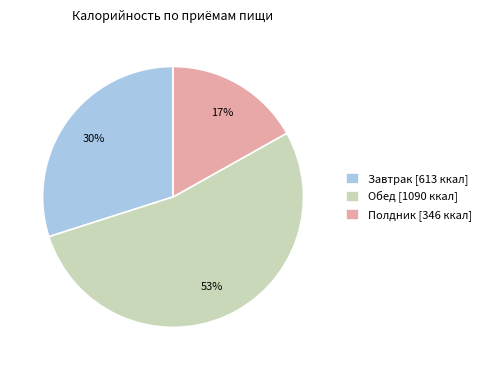

Which has a higher value, Обед [1090 ккал] or Завтрак [613 ккал]?

Обед [1090 ккал]